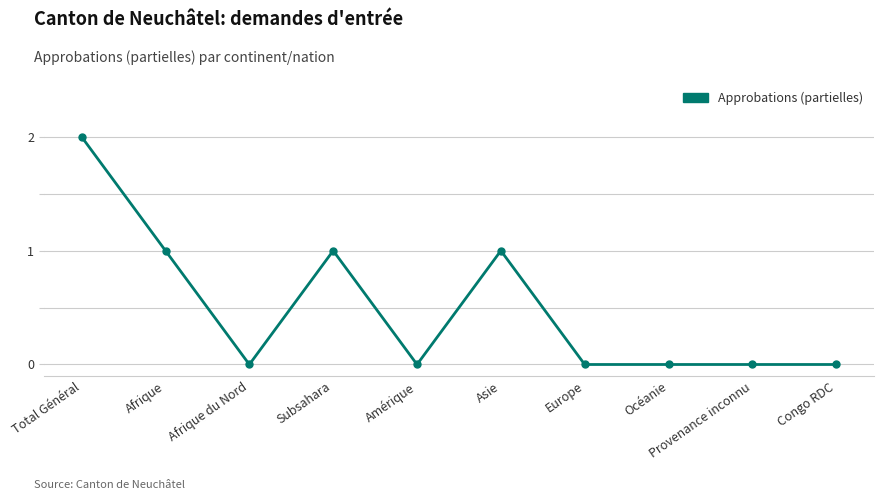

Which has a higher value, Asie or Provenance inconnu?

Asie